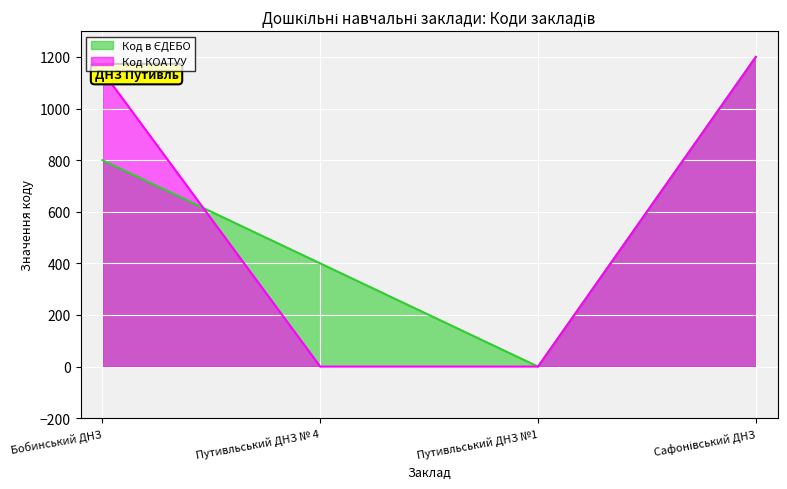

List the series in order of their overall mean, lowest first.

Код КОАТУУ, Код в ЄДЕБО